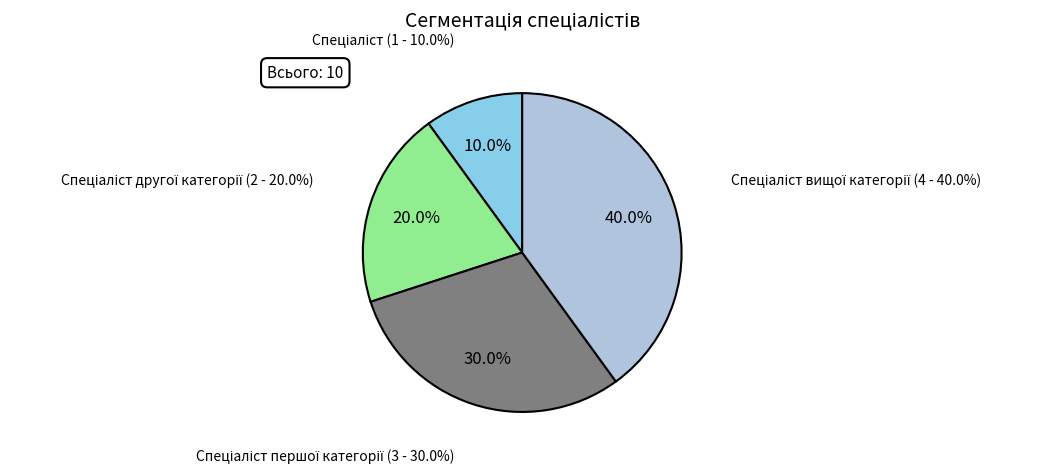

Does Спеціаліст represent more than half of the total?

No